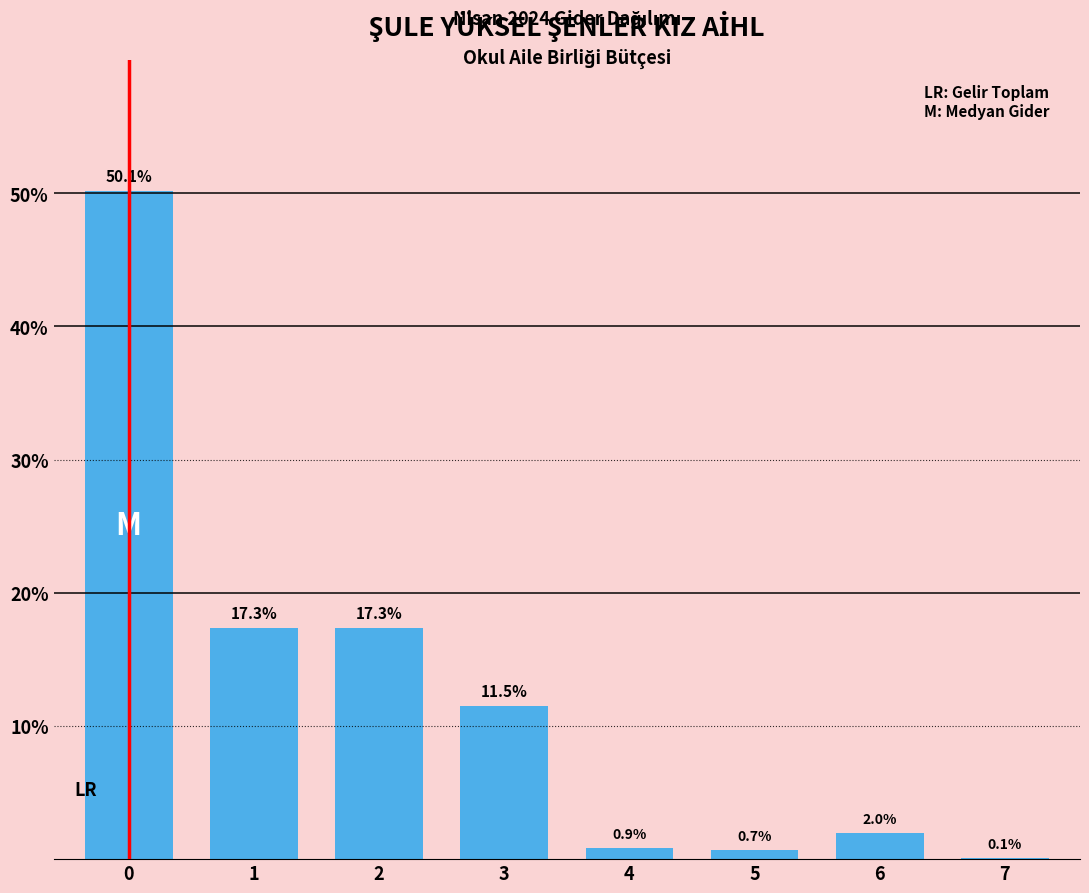

Reading right to left, transcribe all the data shown in this chart.

7=0.1	6=2.0	5=0.7	4=0.9	3=11.5	2=17.3	1=17.3	0=50.1